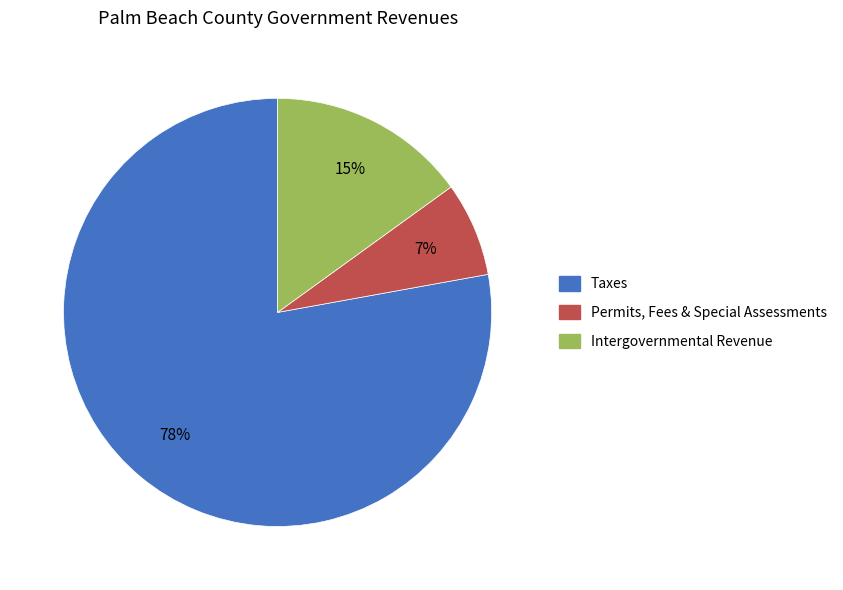

Is there any slice that represents more than half of the pie?

Yes